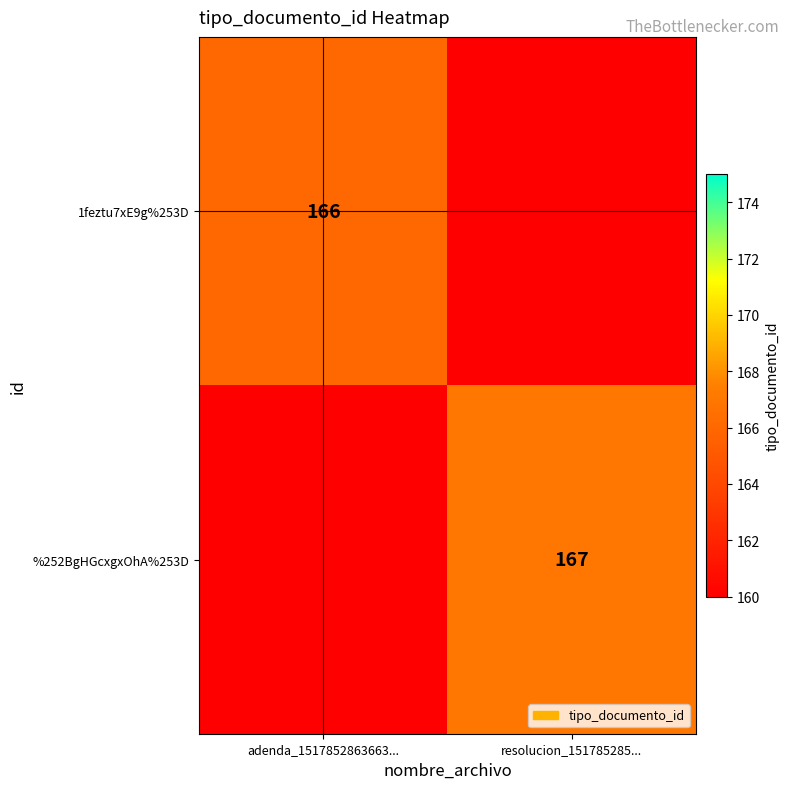

The value of %252BgHGcxgxOhA%253D at resolucion_151785285... is 167. True or false?

True